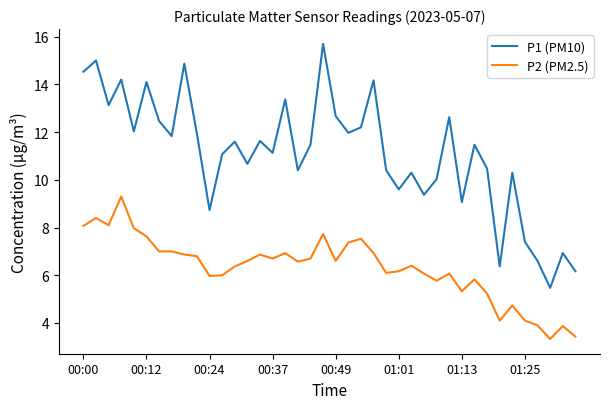

What is the smallest value displayed?

3.3